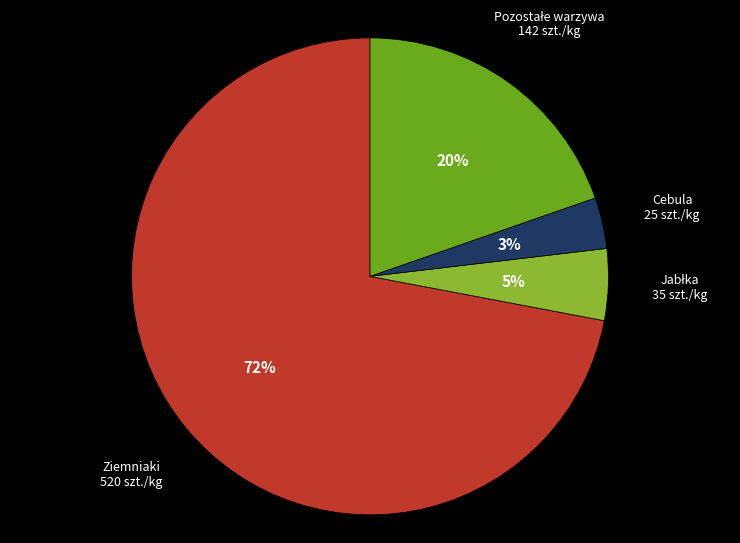

Which slice is the largest?

Ziemniaki